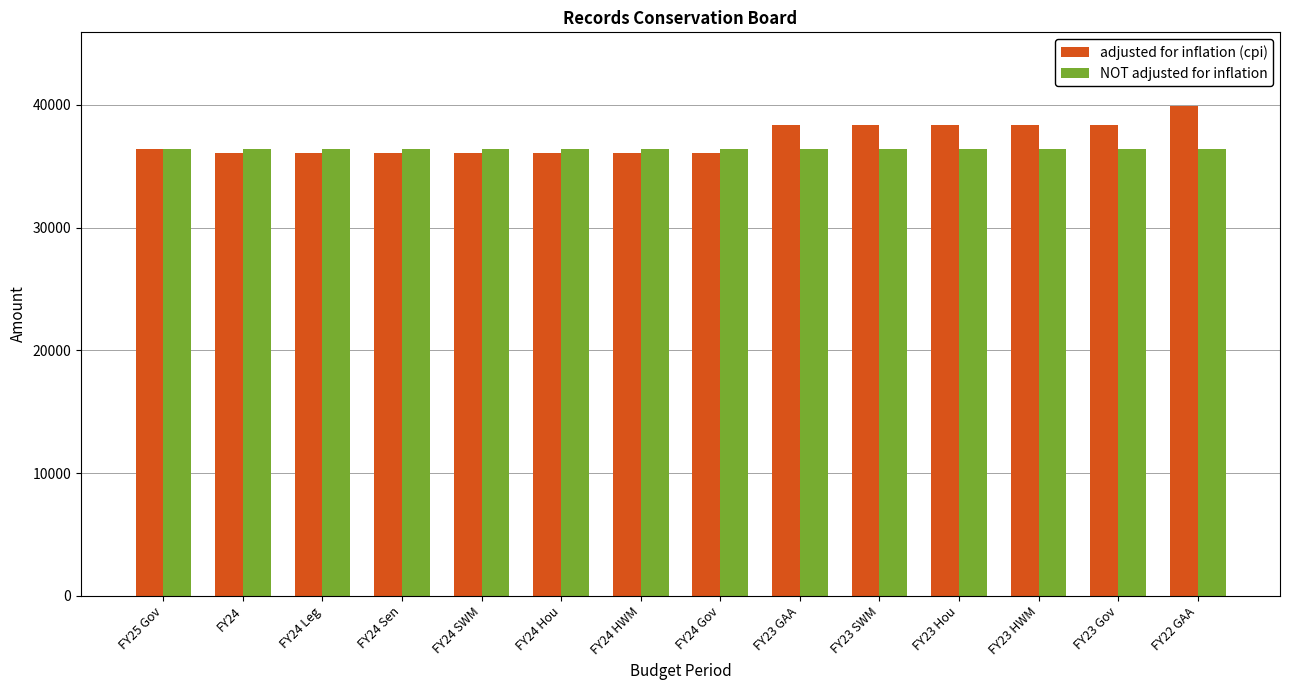

True or false: NOT adjusted for inflation has a value of 36396 at FY24 Sen.

True